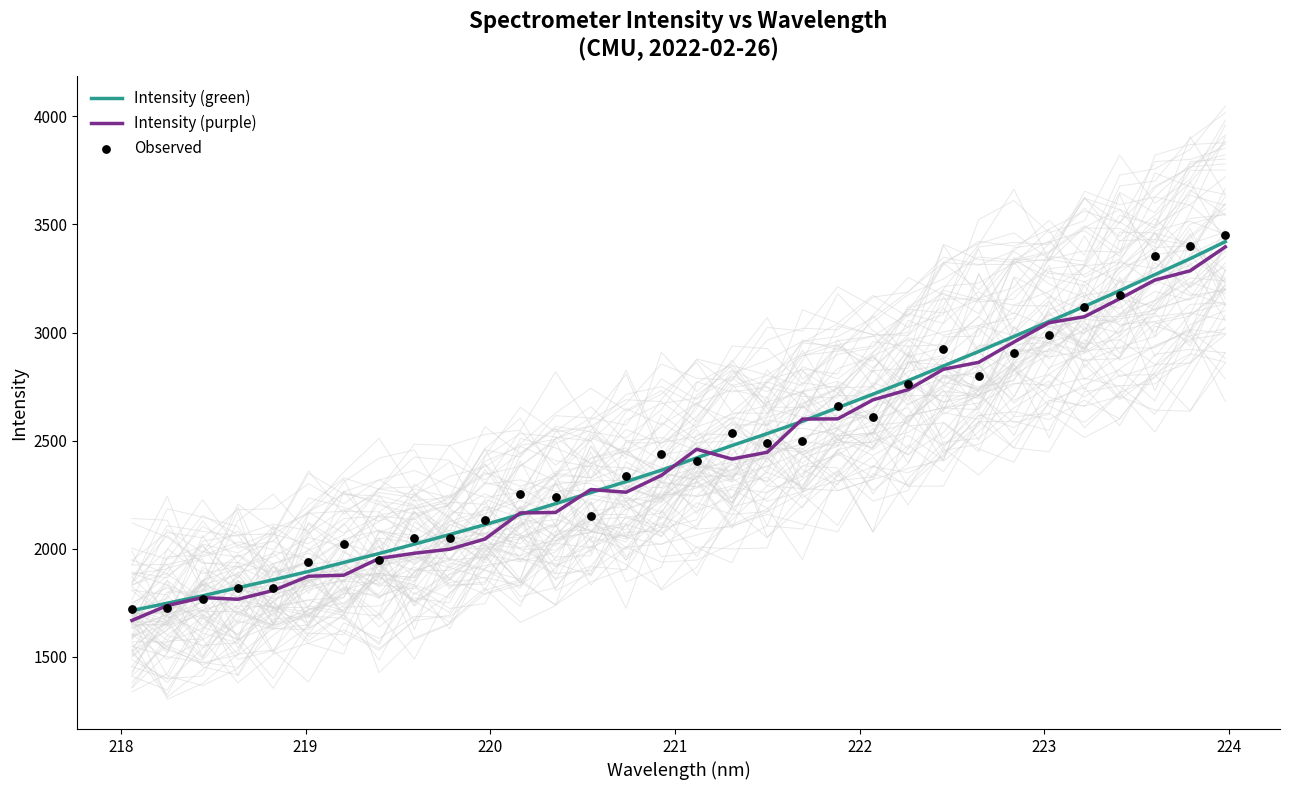

Is the value of Observed at 16 greater than the value of Intensity (green) at 219?

Yes